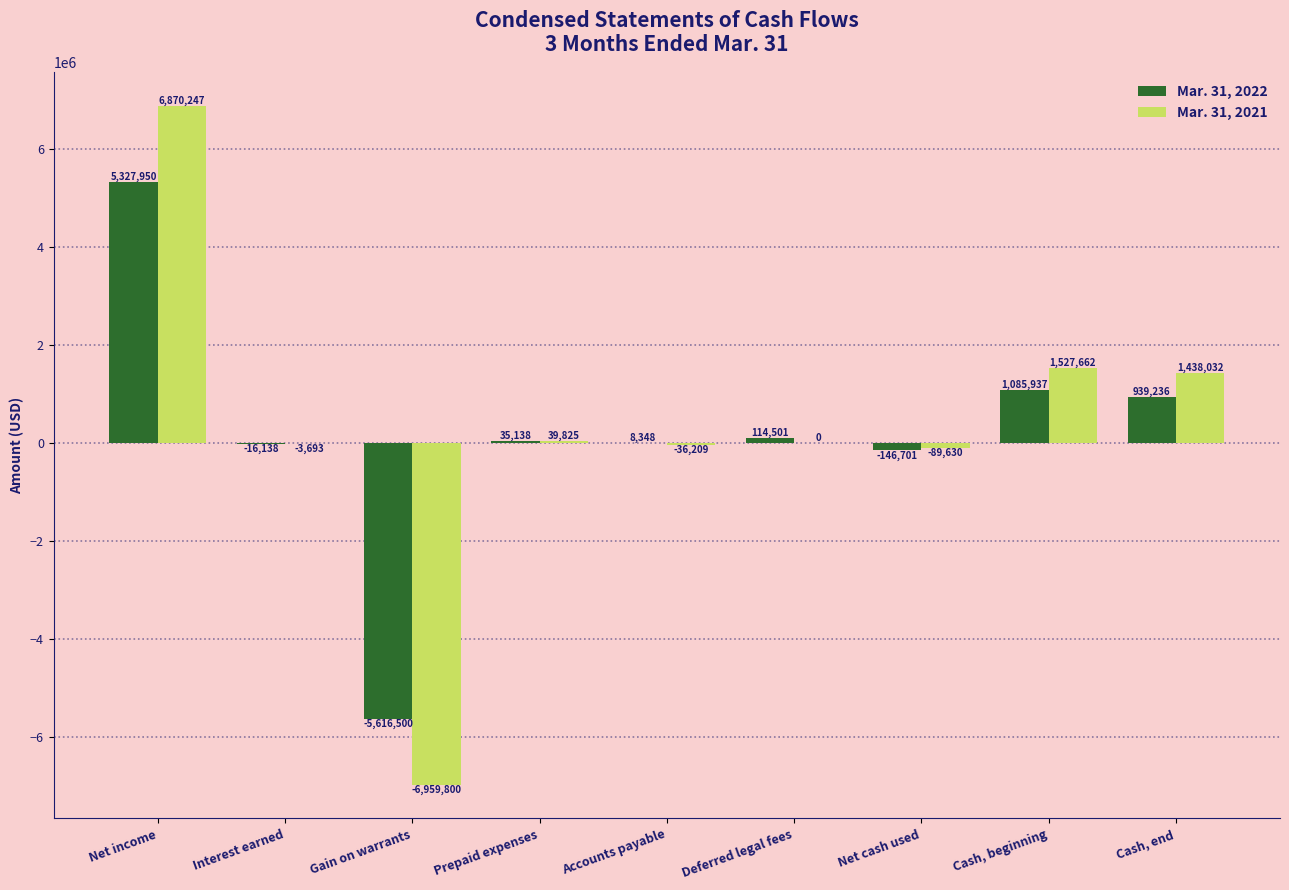

Is it true that Mar. 31, 2022 equals 114501 at Deferred legal fees?

True